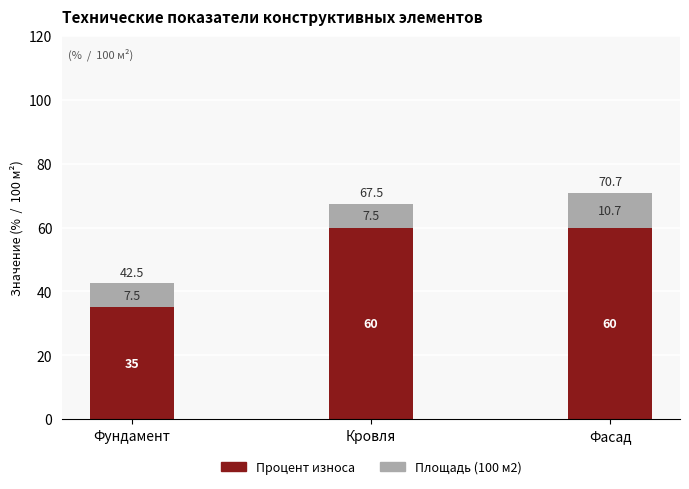

What is the minimum value for Процент износа?

35.0